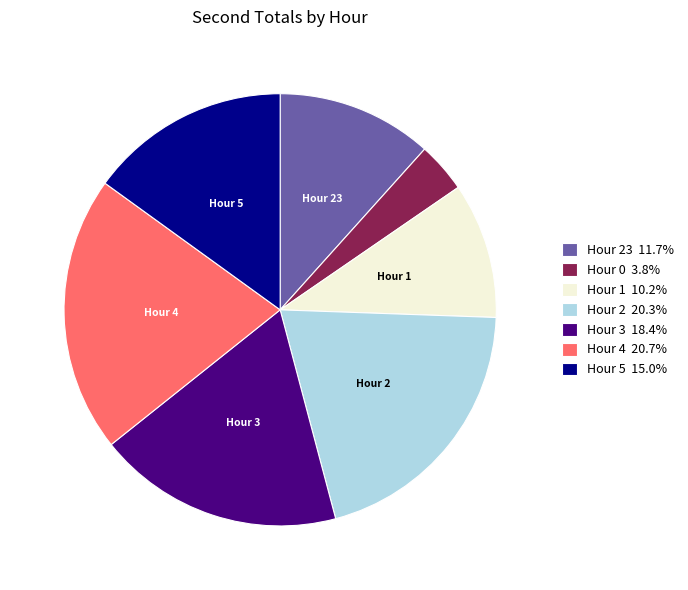

What is the ratio of the value at Hour 5 15.0% to the value at Hour 0 3.8%?

4.0